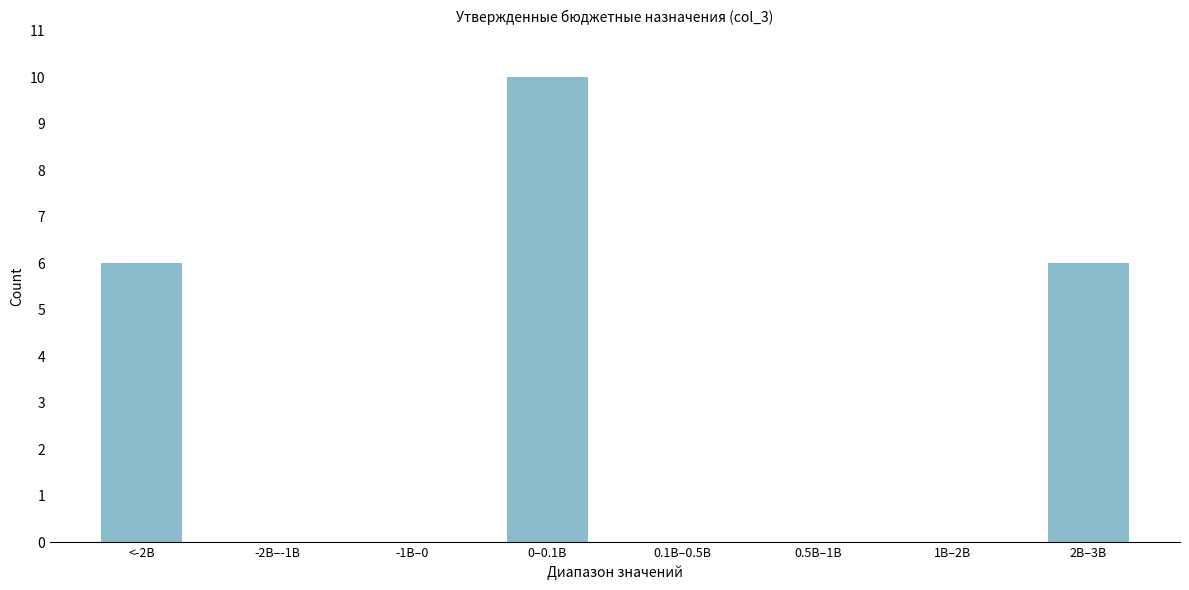

Reading left to right, transcribe all the data shown in this chart.

<-2B=6	-2B–-1B=0	-1B–0=0	0–0.1B=10	0.1B–0.5B=0	0.5B–1B=0	1B–2B=0	2B–3B=6